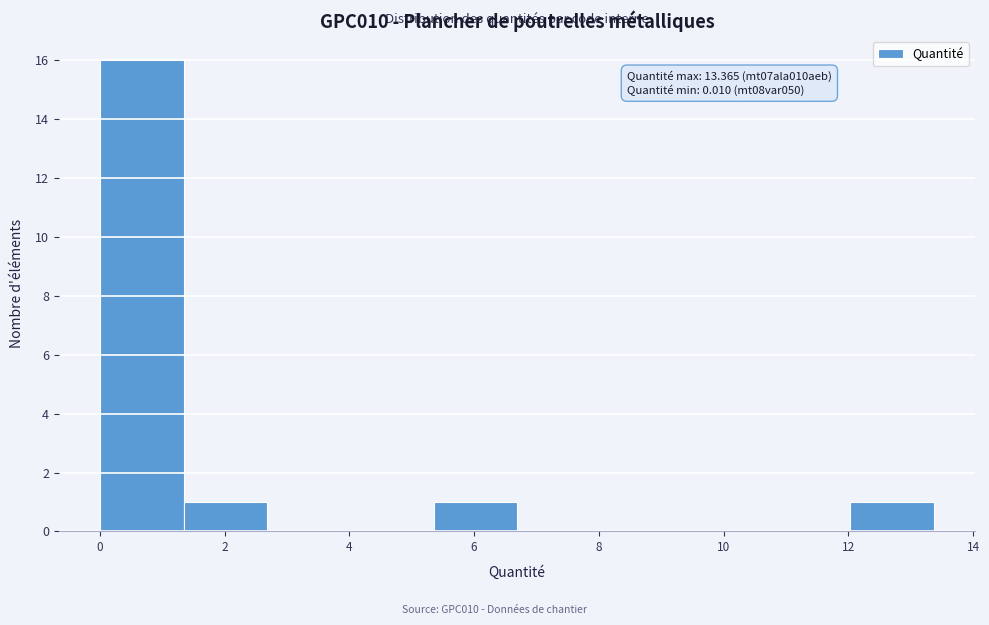

Over which range of the x-axis is the bar tallest?

0.0 to 1.4